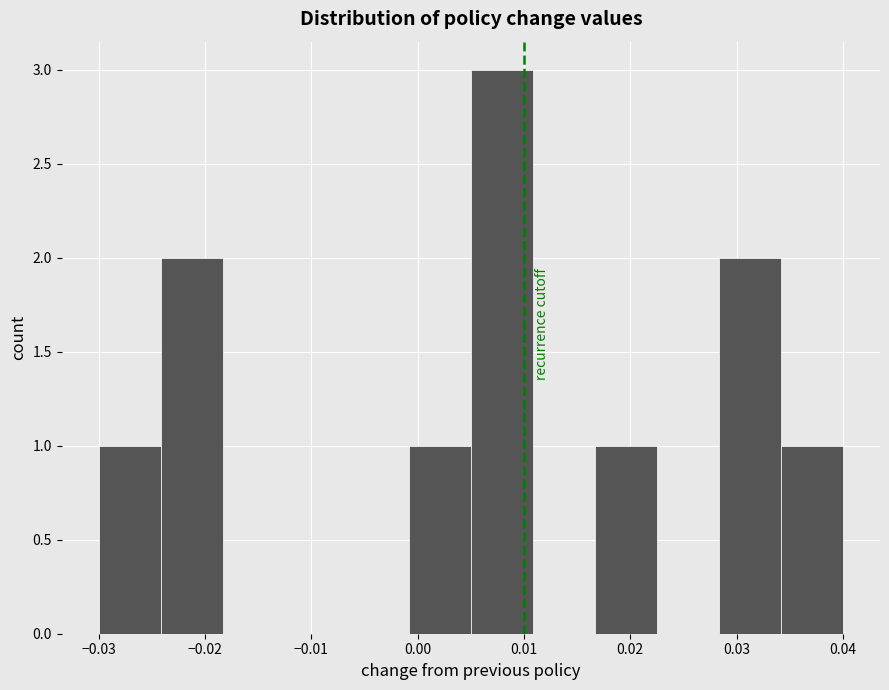

Reading left to right, transcribe this chart: for each bar, give the range it covers on the x-axis and its height. Neither the bar edges nor the heights are printed on the chart, so give them approximately, as read against the axes.

-0.030 to -0.024: 1
-0.024 to -0.018: 2
-0.018 to -0.012: 0
-0.012 to -0.007: 0
-0.007 to -0.001: 0
-0.001 to 0.005: 1
0.005 to 0.011: 3
0.011 to 0.017: 0
0.017 to 0.023: 1
0.023 to 0.028: 0
0.028 to 0.034: 2
0.034 to 0.040: 1